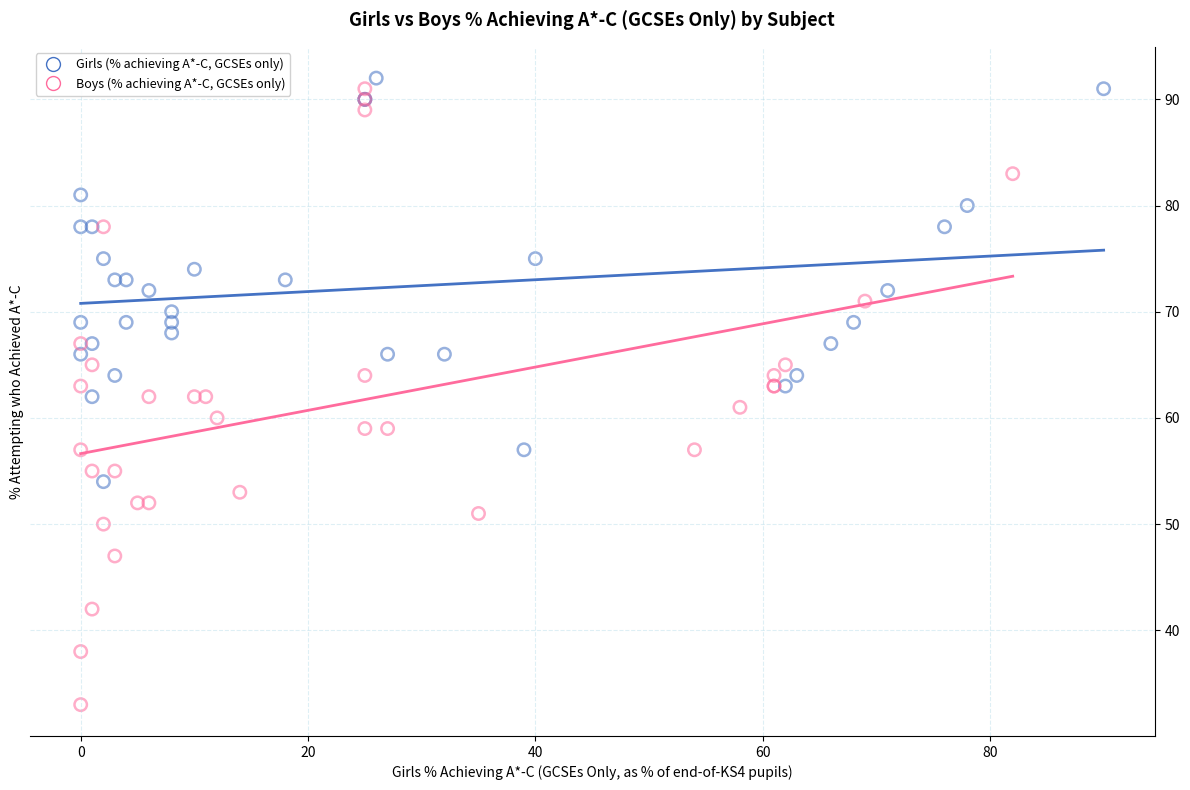

Which series contains the highest Y value?

Girls (% achieving A*-C, GCSEs only)